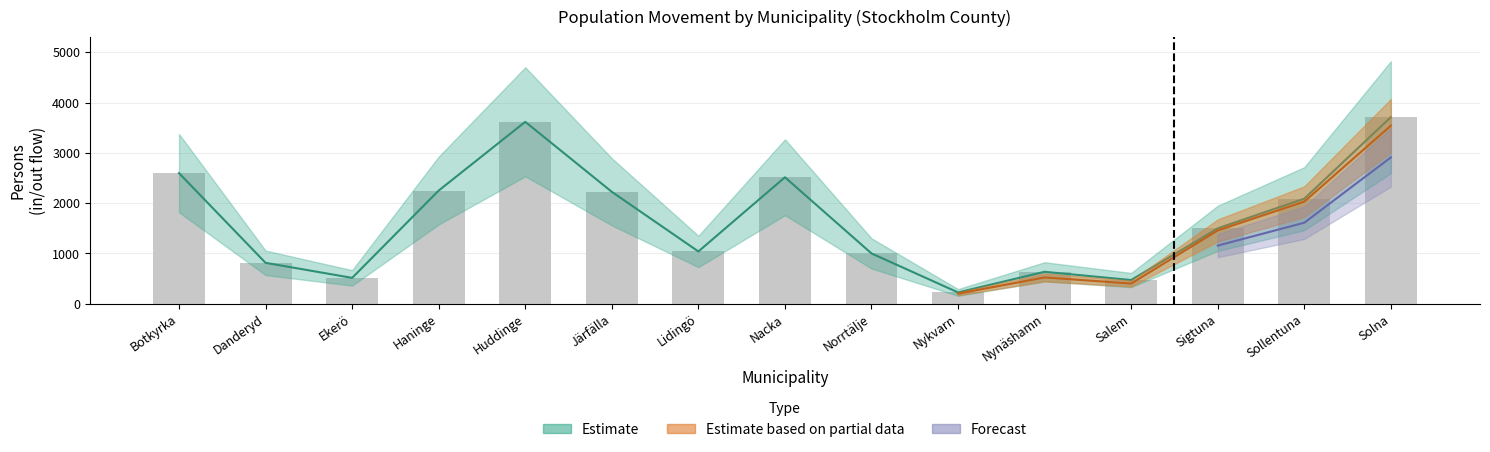

Rank the categories by value from highest to lowest.

Solna, Huddinge, Botkyrka, Nacka, Haninge, Järfälla, Sollentuna, Sigtuna, Lidingö, Norrtälje, Danderyd, Nynäshamn, Ekerö, Salem, Nykvarn